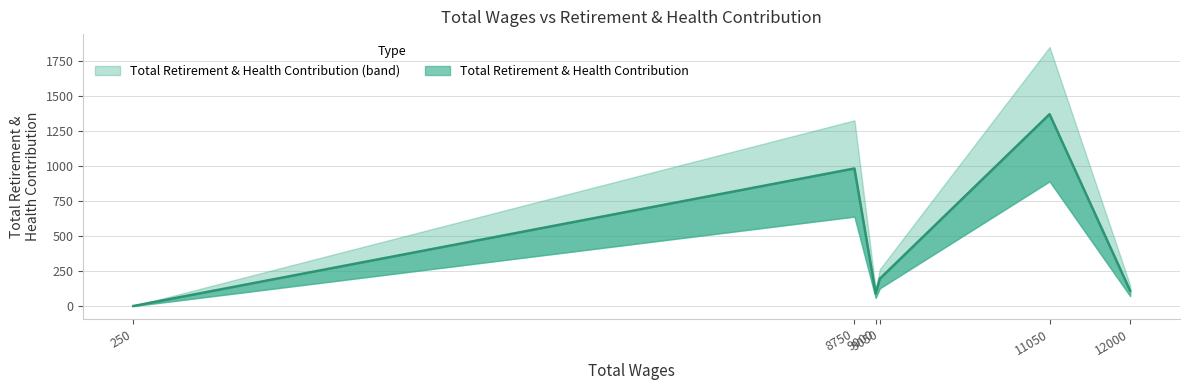

Does the chart display data point markers on the line(s)?

No